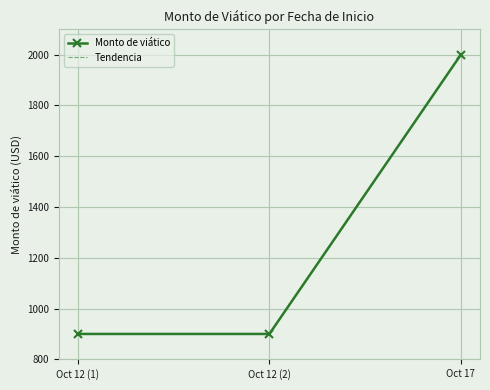

True or false: Tendencia has a value of 900 at Oct 12 (1).

True